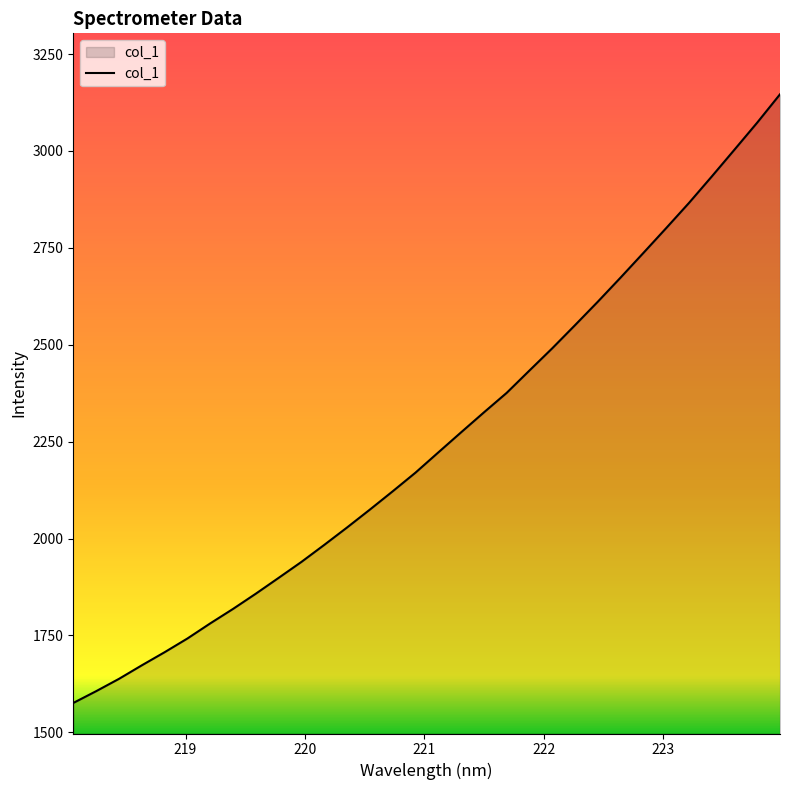

What is the minimum value shown in the chart?

1575.7